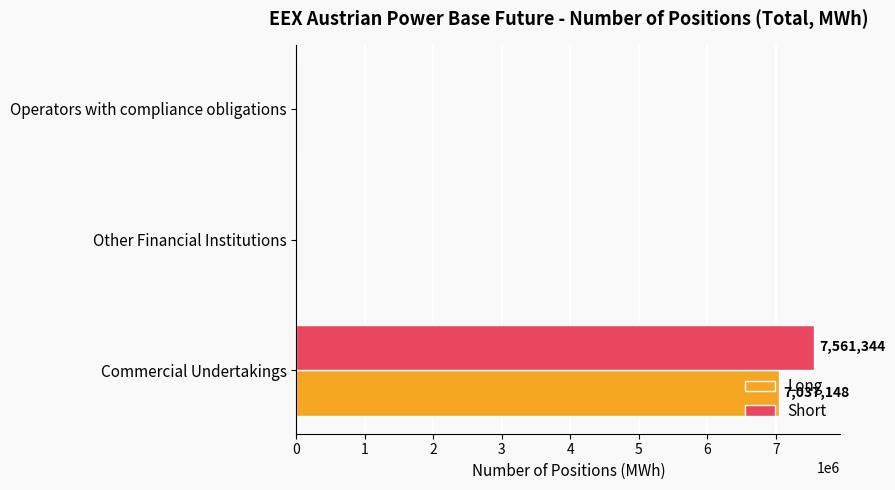

At which category does the chart reach its peak across all series?

Commercial Undertakings